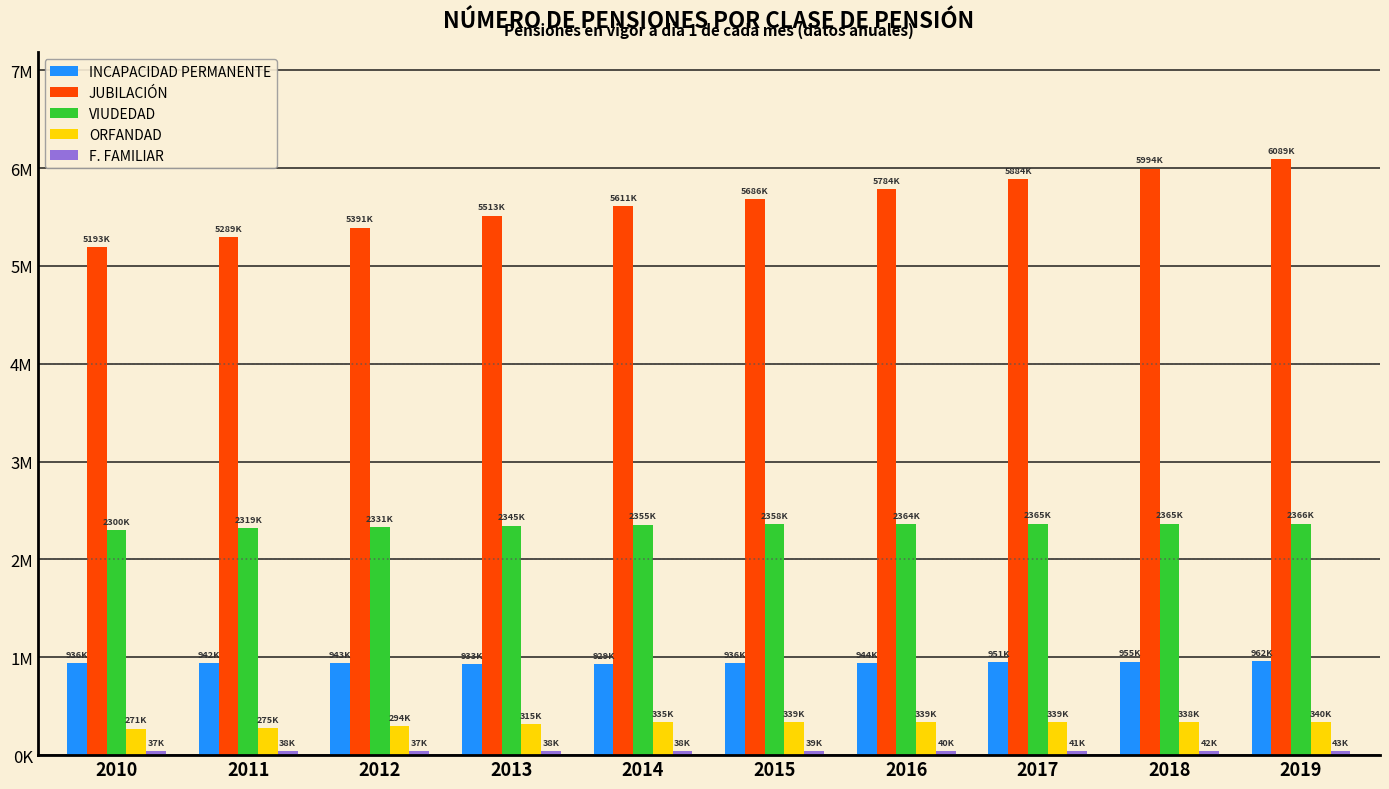

List the series in order of their peak value, lowest first.

F. FAMILIAR, ORFANDAD, INCAPACIDAD PERMANENTE, VIUDEDAD, JUBILACIÓN